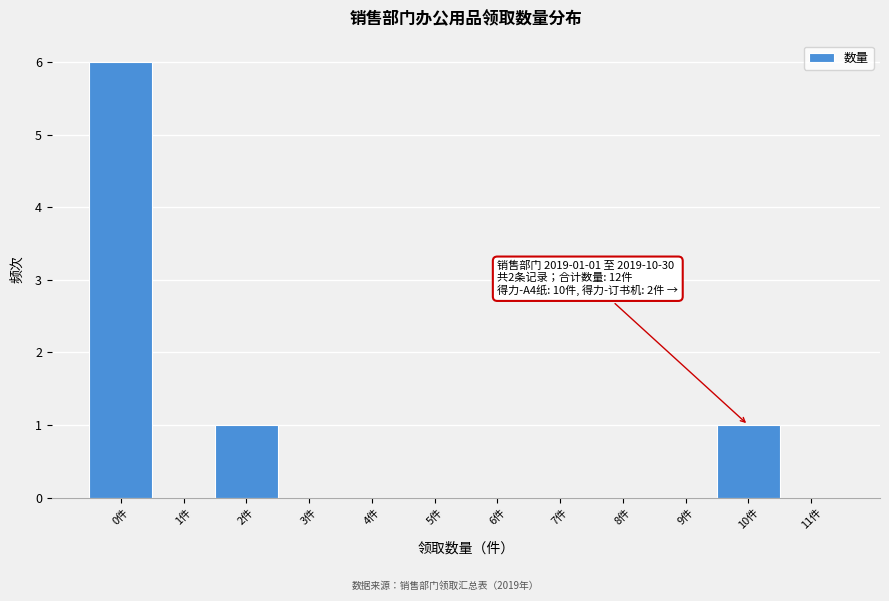

Over which range of the x-axis is the bar tallest?

-0.5 to 0.5